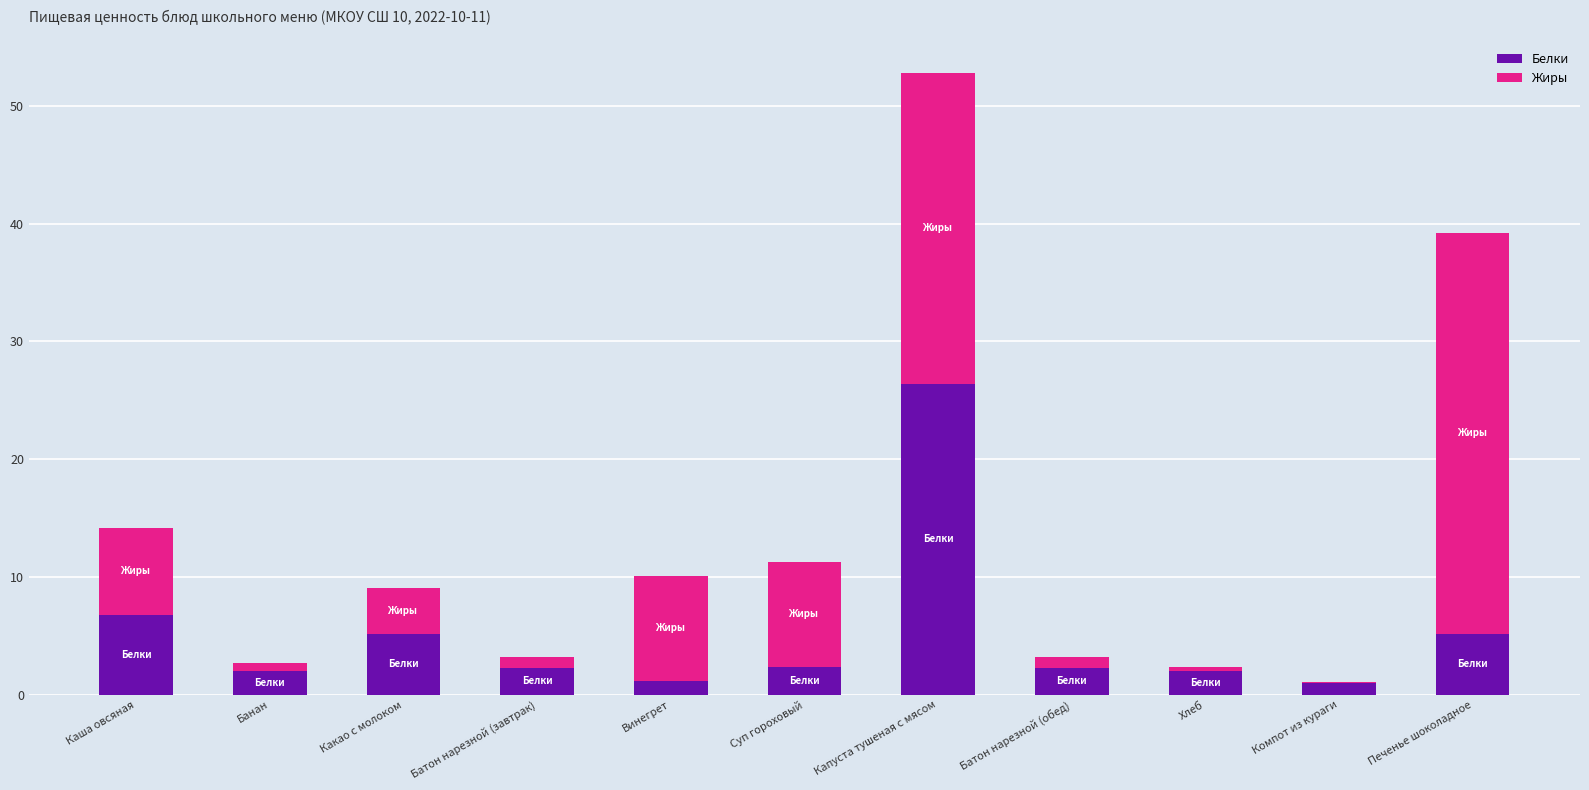

What value does the Белки series have at Капуста тушеная с мясом?

26.4